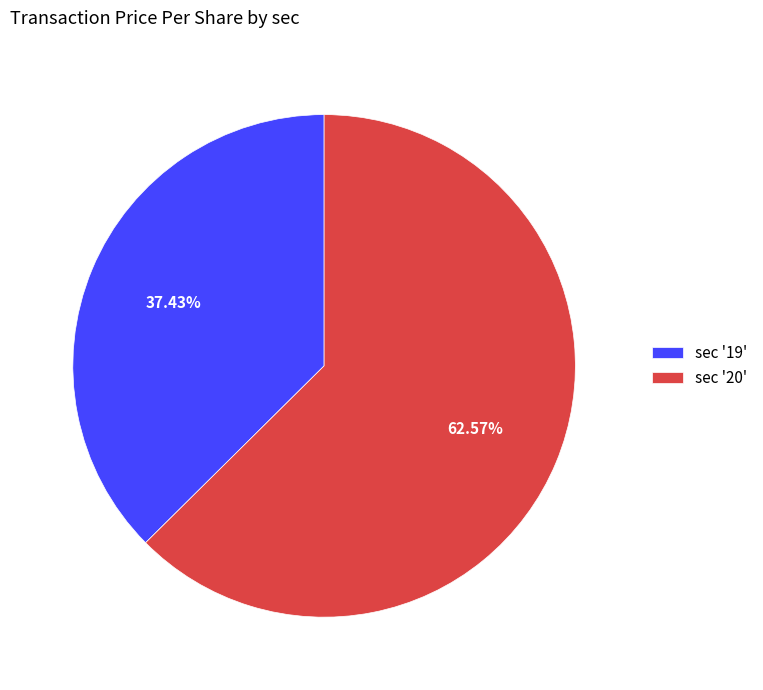

What is the largest slice in the pie chart?

sec '20'